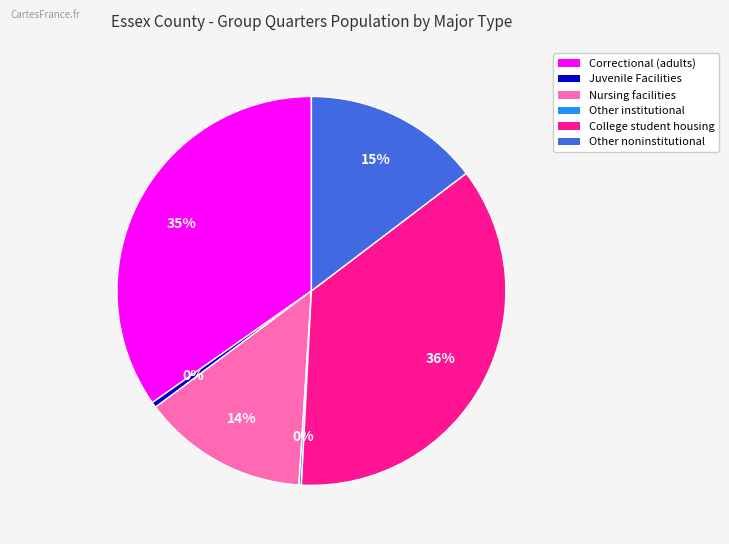

To the nearest percent, what is the average slice percentage?

17%